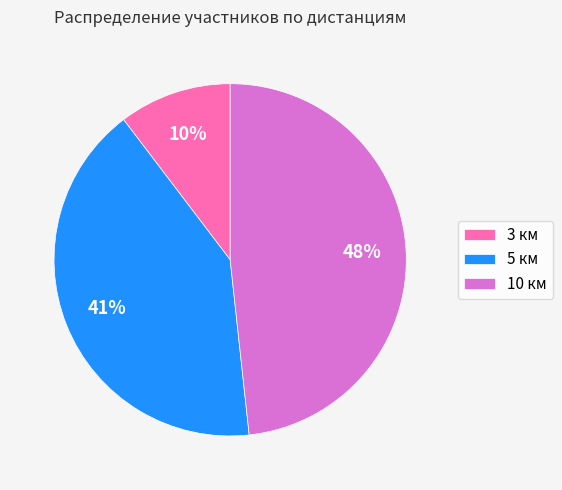

Rank the categories by value from highest to lowest.

10 км, 5 км, 3 км